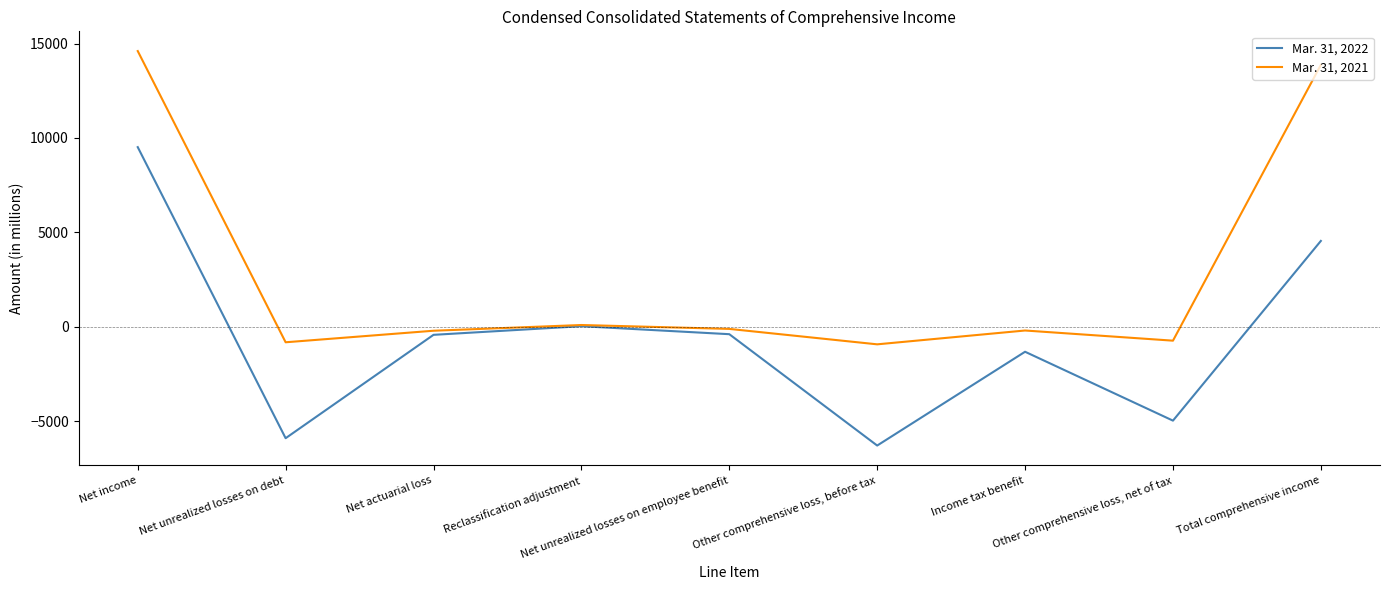

Rank the series by their average value, from lowest to highest.

Mar. 31, 2022, Mar. 31, 2021